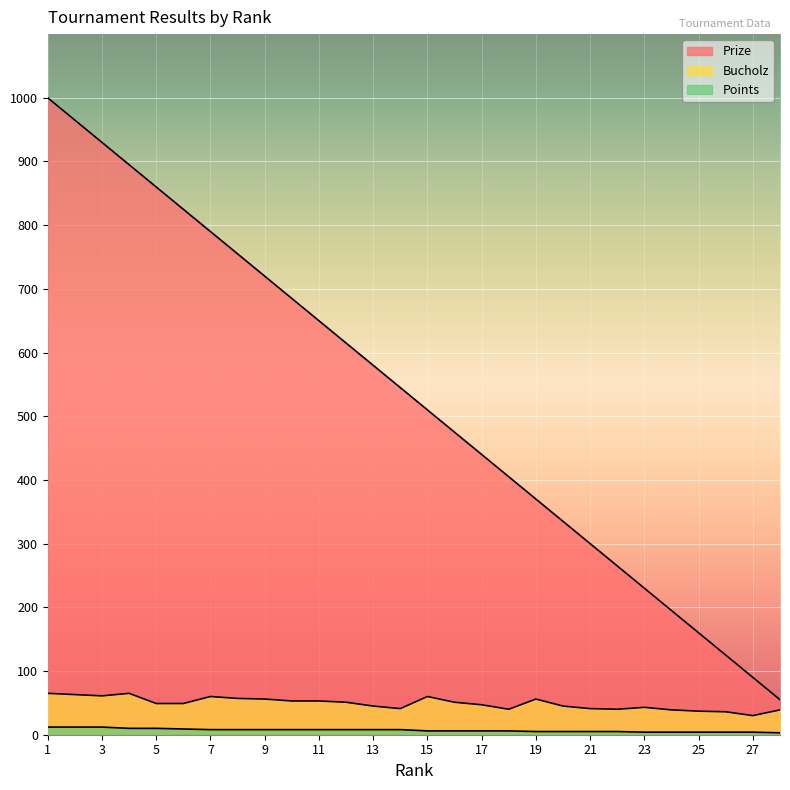

Which series has the largest range (max minus min)?

Prize